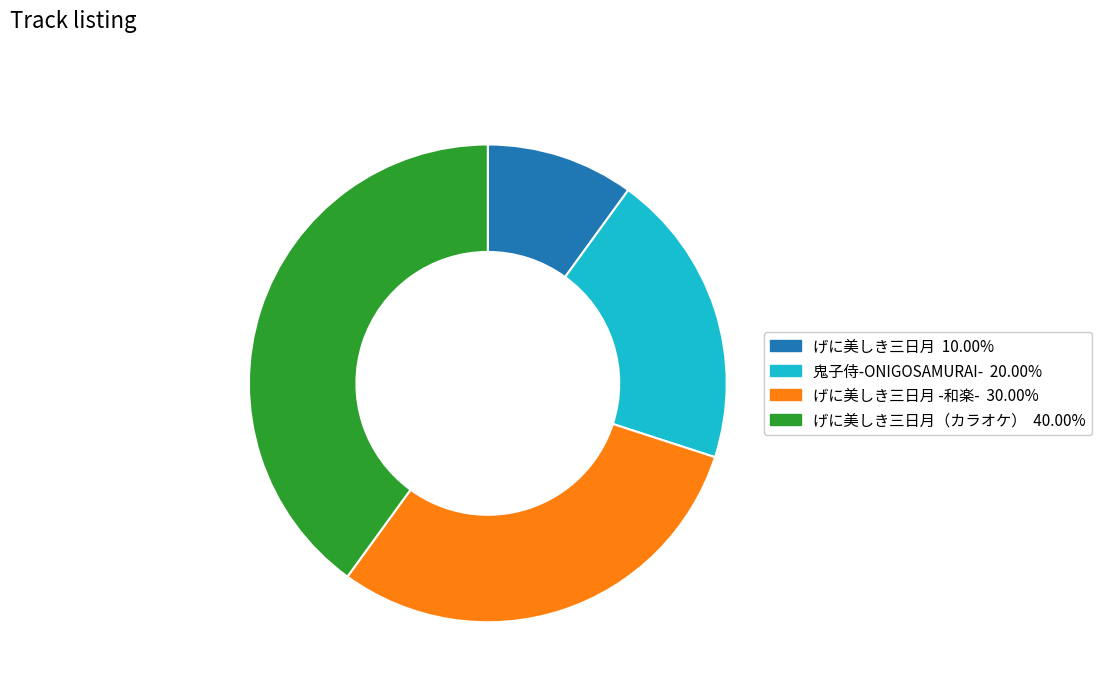

Is there any slice that represents more than half of the pie?

No